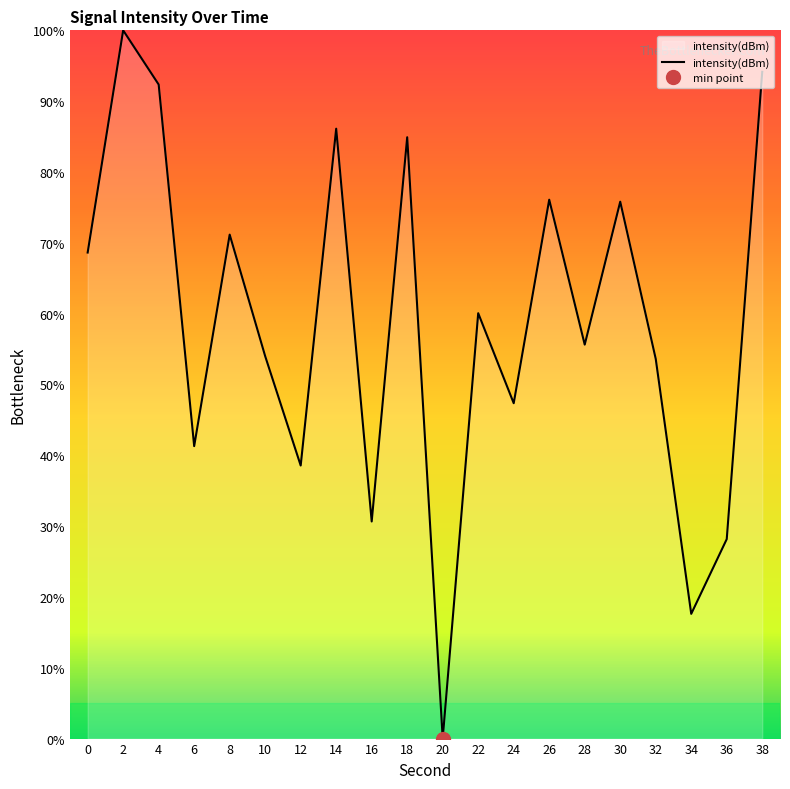

What is the value of the 19th point from the left?

28.2